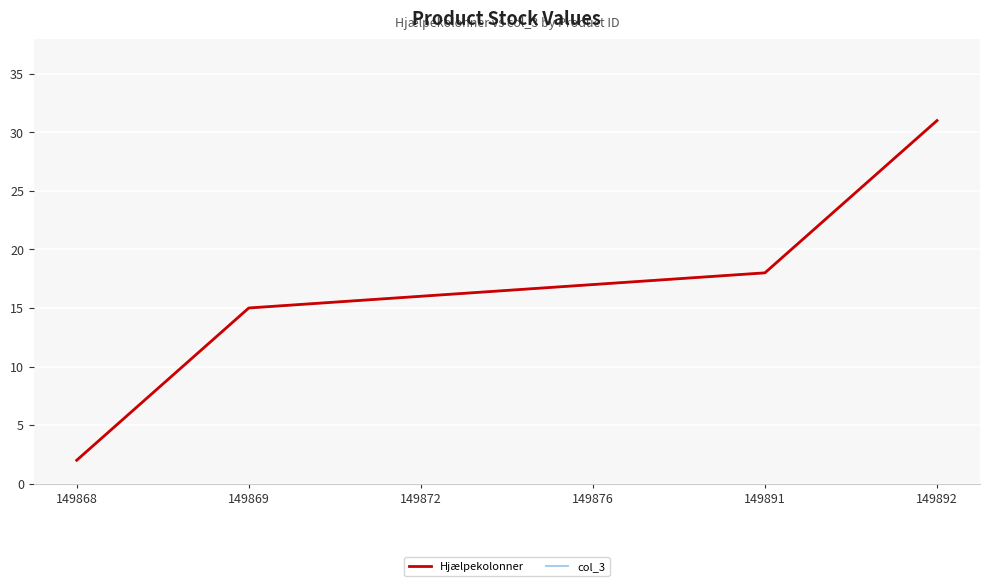

True or false: Hjælpekolonner and col_3 intersect in this chart.

False